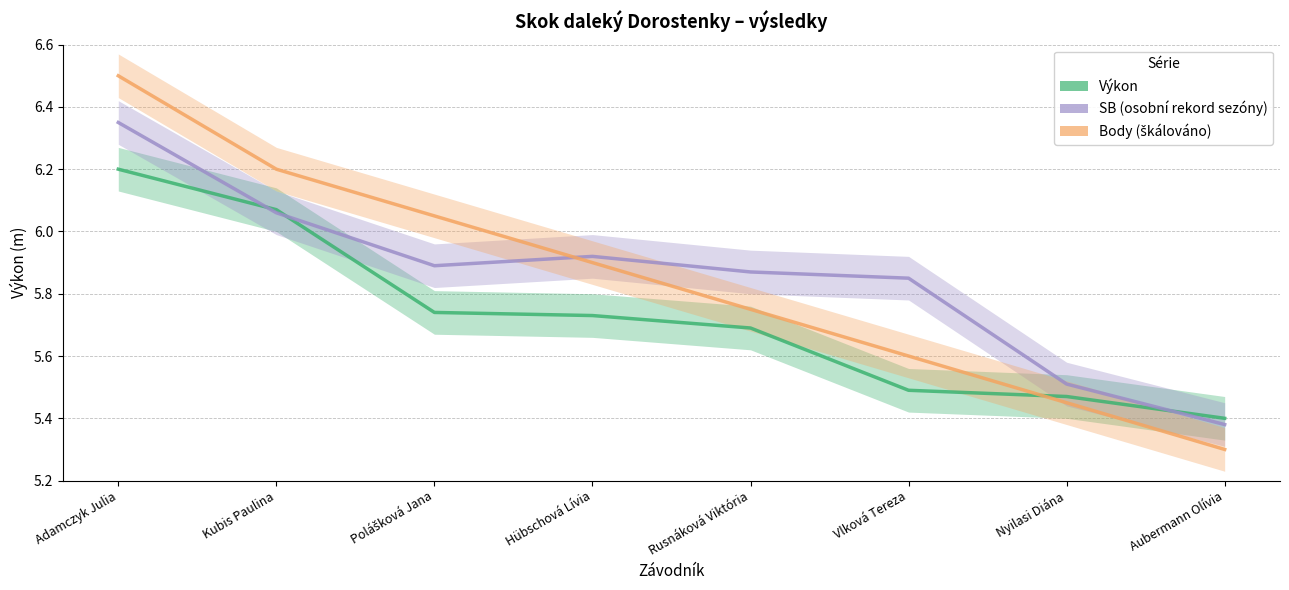

What is the difference between the maximum and minimum values in the Body series?

1.2